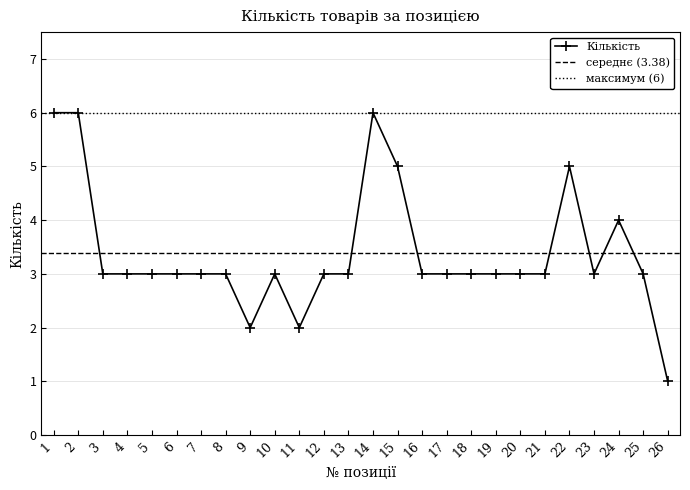

True or false: the data has more than 2 interior local peaks.

True